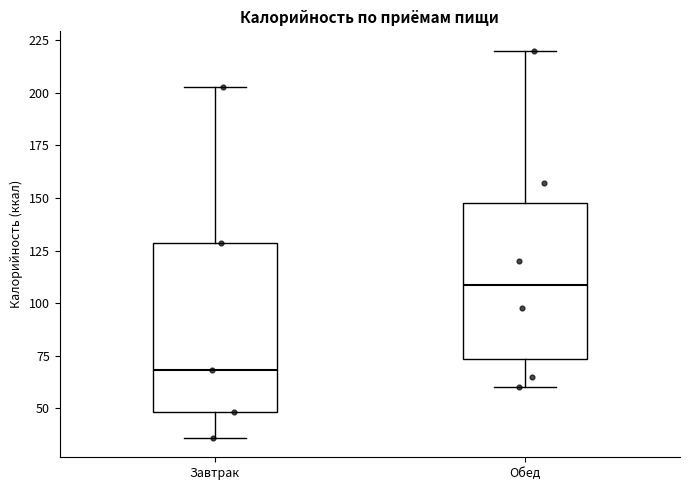

Reading left to right, read every box against the y-axis: the position of its median line, the range the box covers, and the ends of its whiskers. The values are not printed on the chart, so give them approximately, as read against the axis.

Завтрак: median 70, box 50 to 130, whiskers 35 to 205
Обед: median 110, box 75 to 150, whiskers 60 to 220